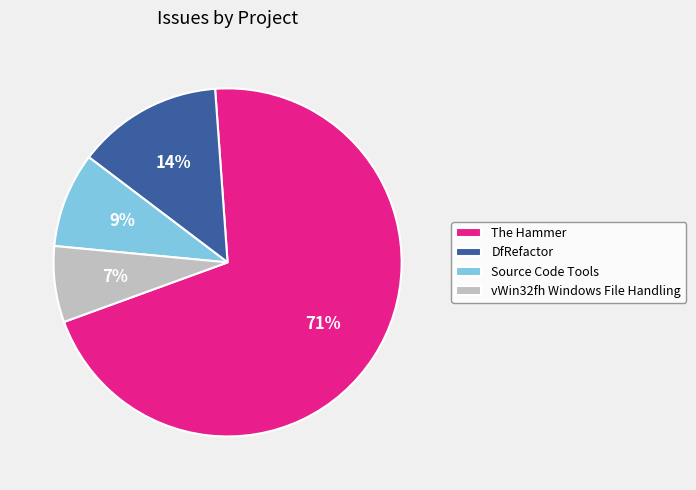

Between Source Code Tools and vWin32fh Windows File Handling, which is larger?

Source Code Tools